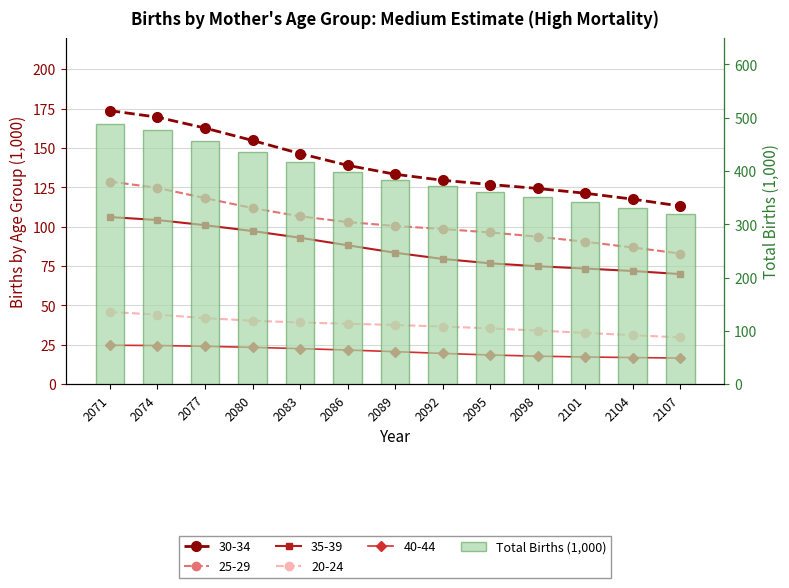

What is the change in value from 2074 to 2104?

-145.5